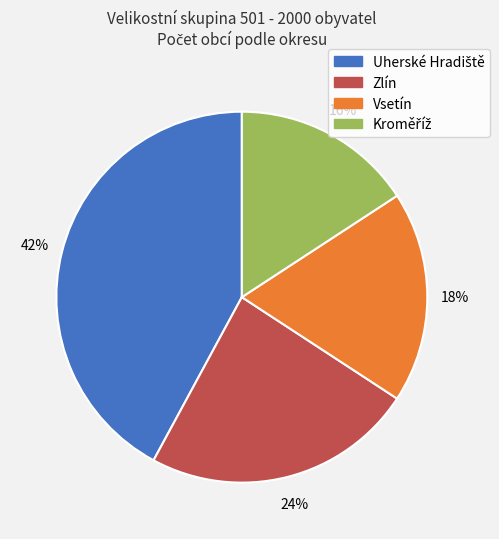

Is there a majority slice in this chart?

No